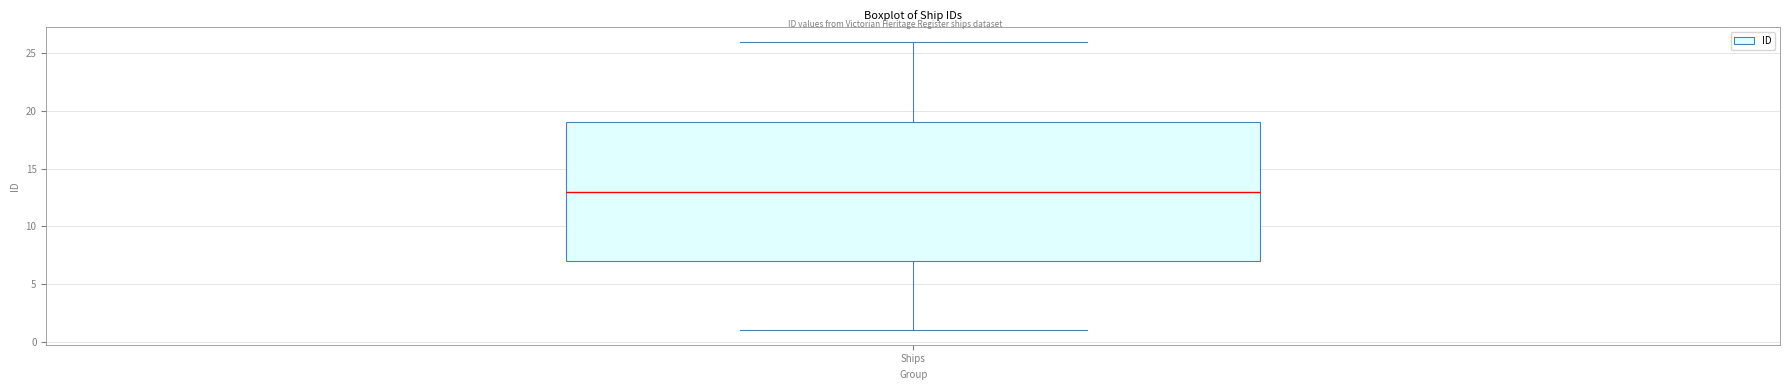

Where does the upper whisker of the box for Ships end on the y-axis? The values are not printed on the chart, so give them approximately, as read against the axis.

26